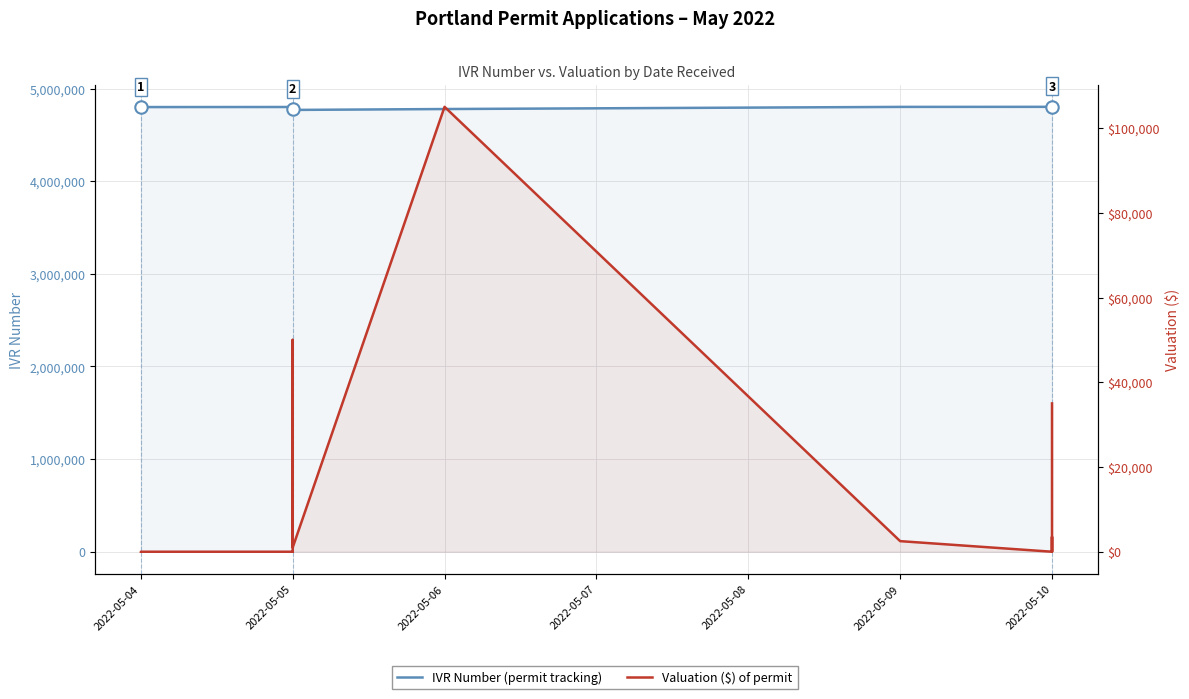

Which series has the largest total across all categories?

IVR Number